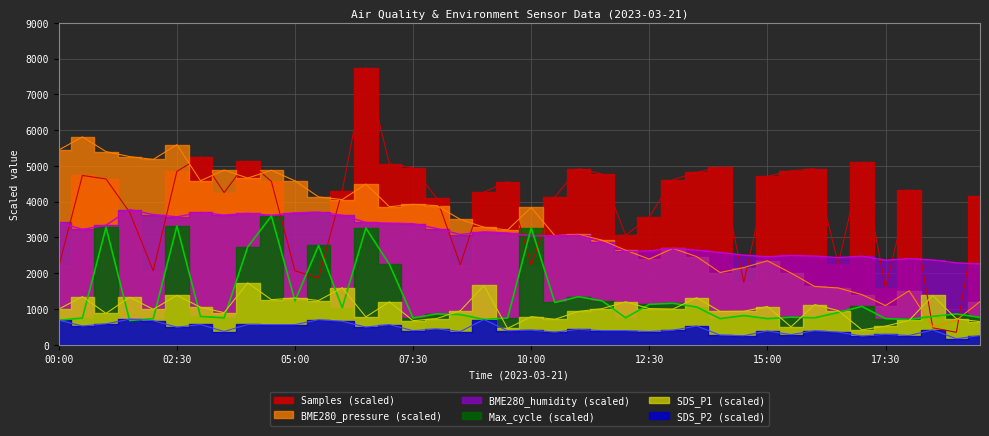

In Max_cycle, how many points are lower than both neighbors (excluding endpoints)?

12